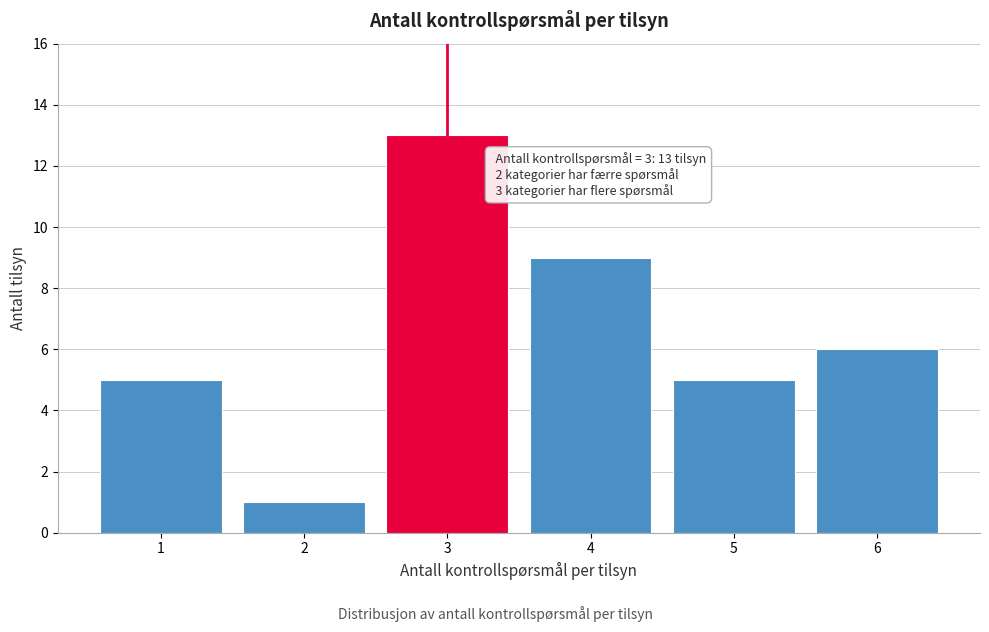

Reading left to right, list all the values displayed in this chart.

1=5	2=1	3=13	4=9	5=5	6=6